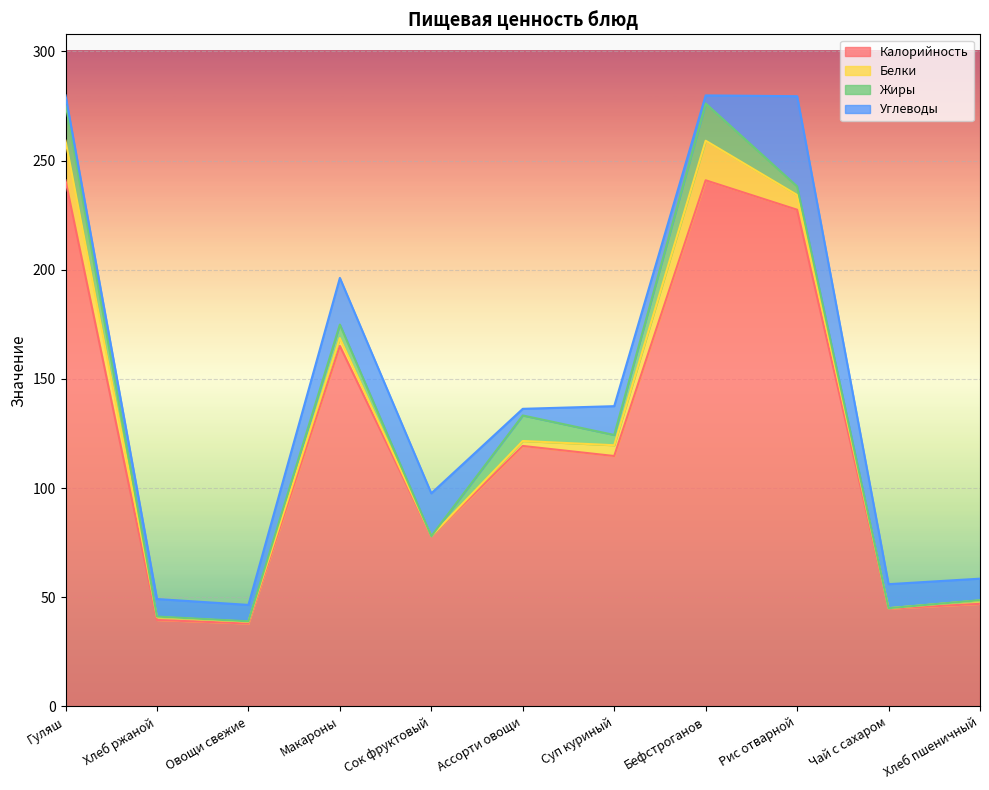

Is it true that Углеводы equals 9.8 at Хлеб пшеничный?

True